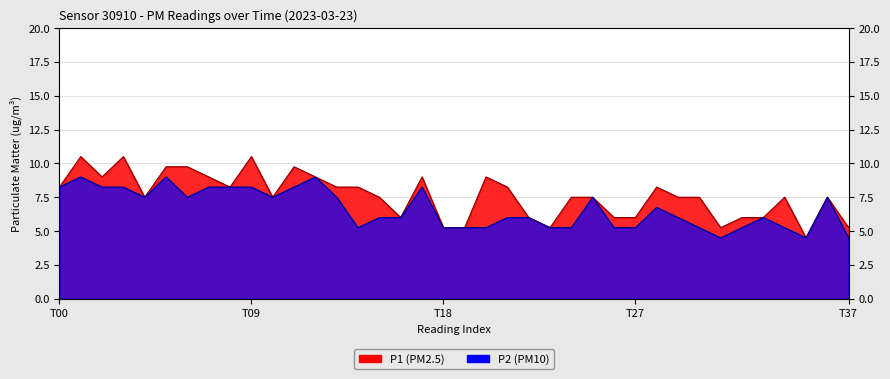

True or false: P2 and P1 intersect in this chart.

False